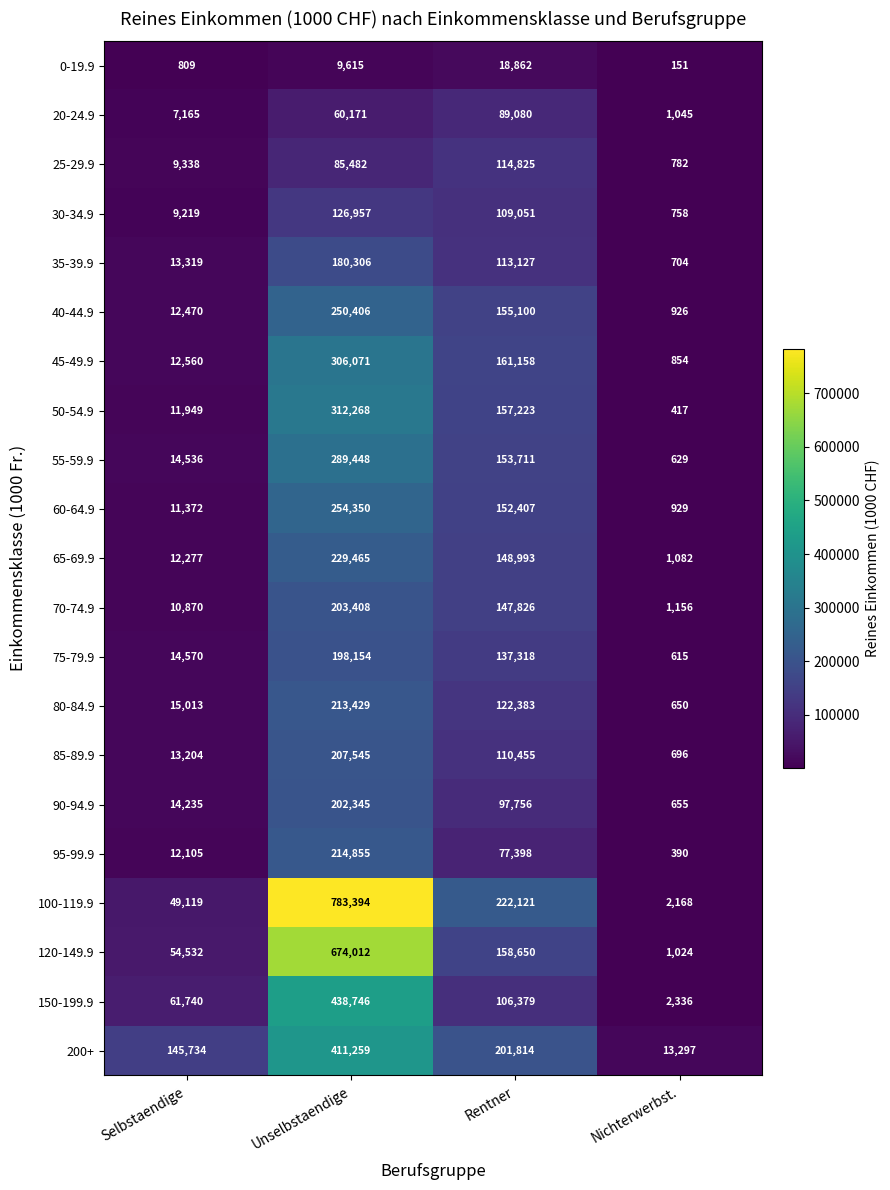

How many categories are shown in the chart?

4